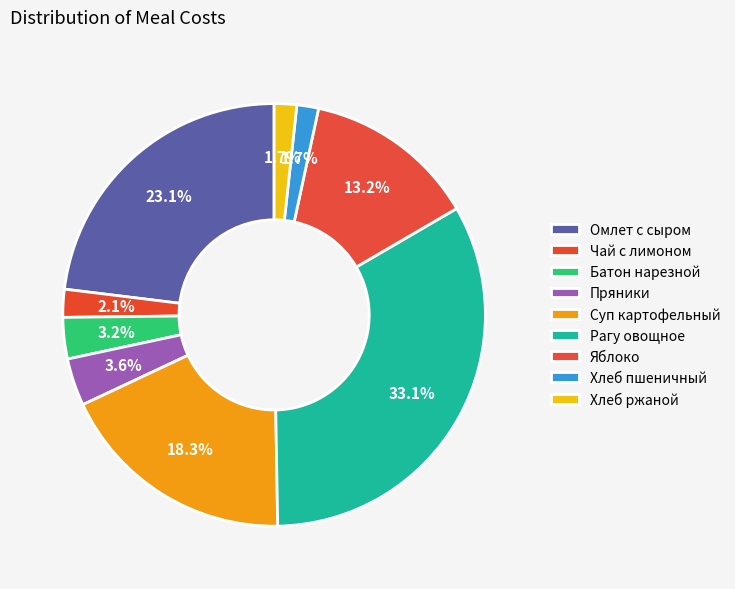

To the nearest percent, what is the difference between the largest and smallest slice percentages?

31%